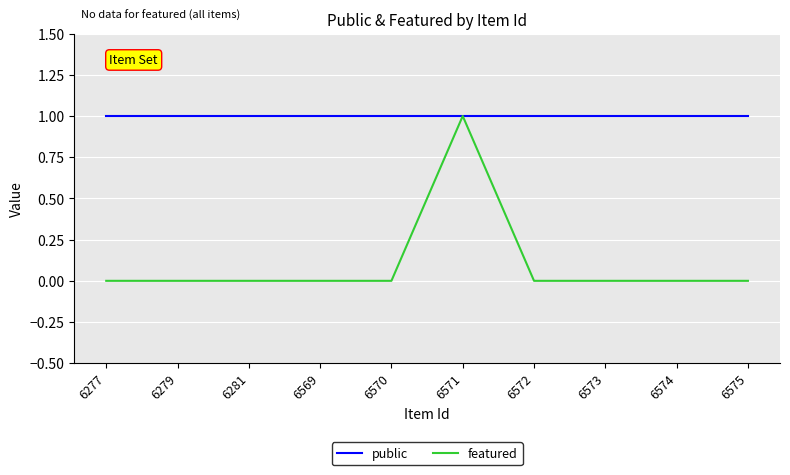

The value of featured at 6277 is 0. True or false?

True